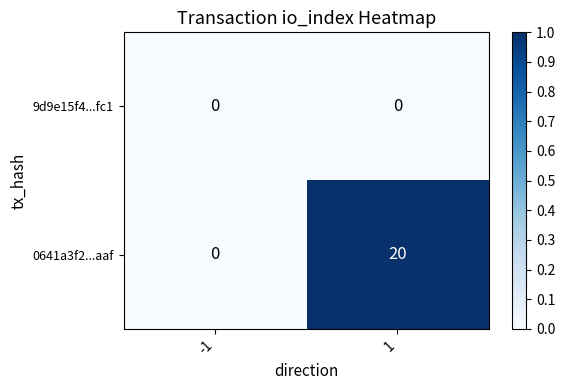

Which series has the largest range (max minus min)?

0641a3f2...aaf